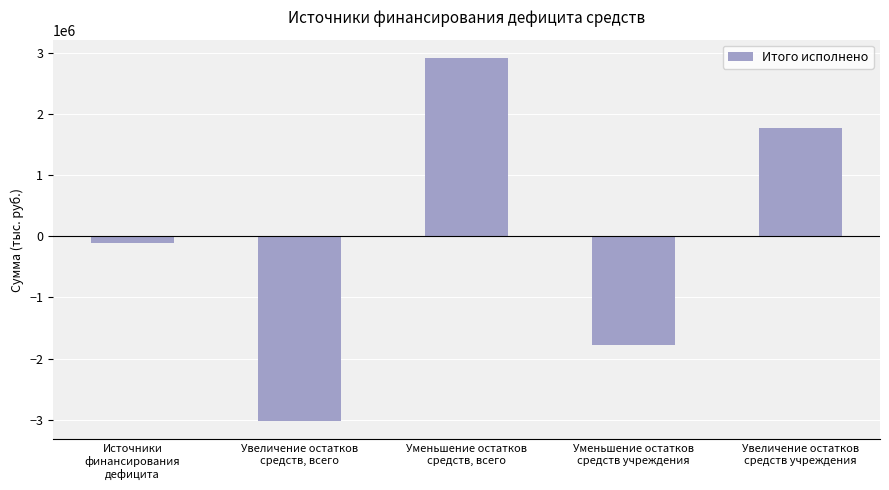

What is the greatest value displayed?

2917783.6